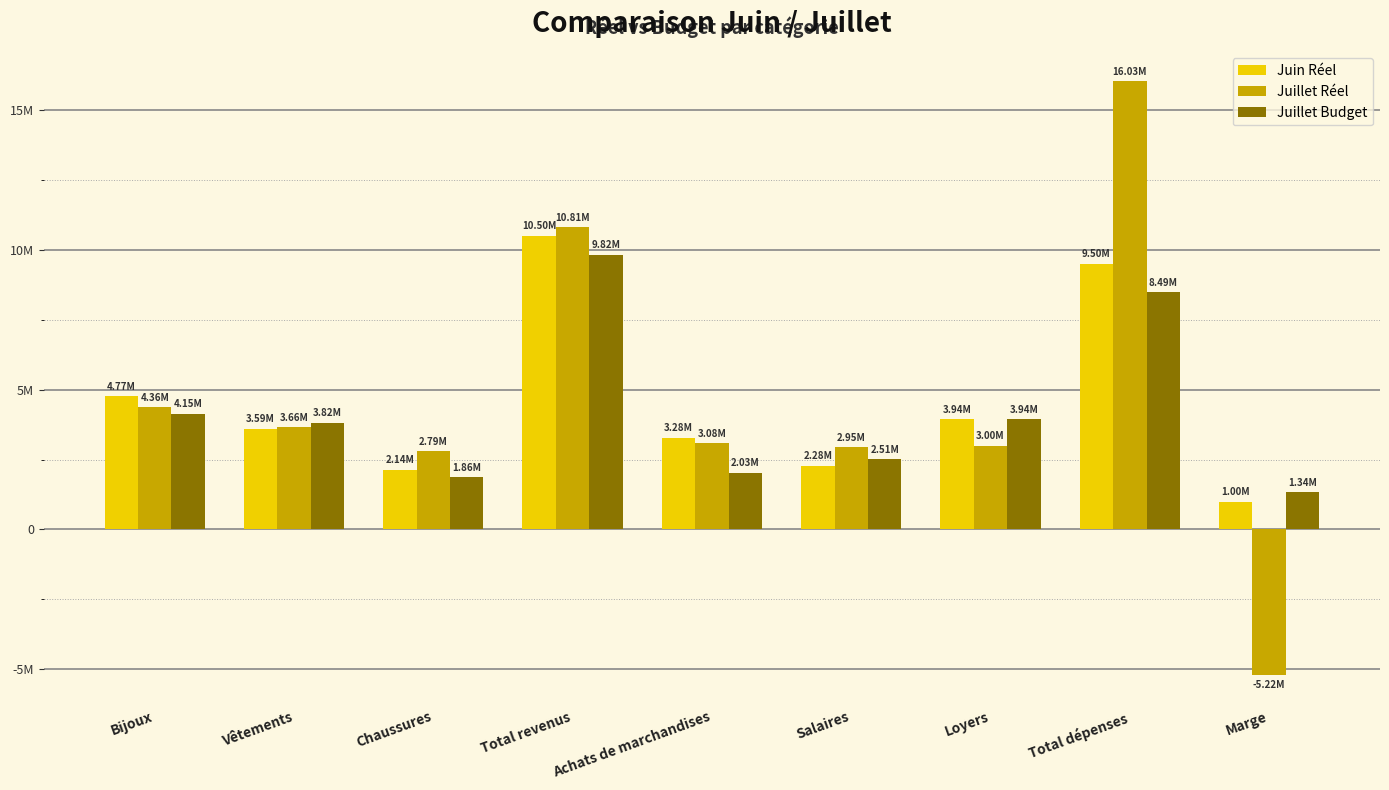

At which label does Juillet Budget reach its peak?

Total revenus